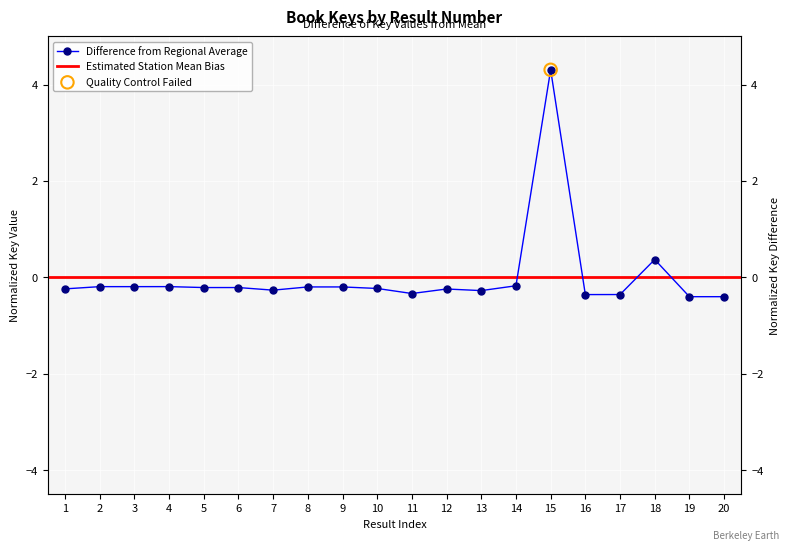

Which has a higher value, 14 or 6?

14